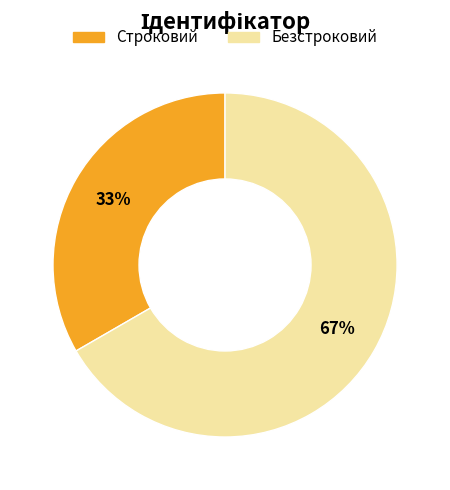

Does Безстроковий account for over 50% of the chart?

Yes